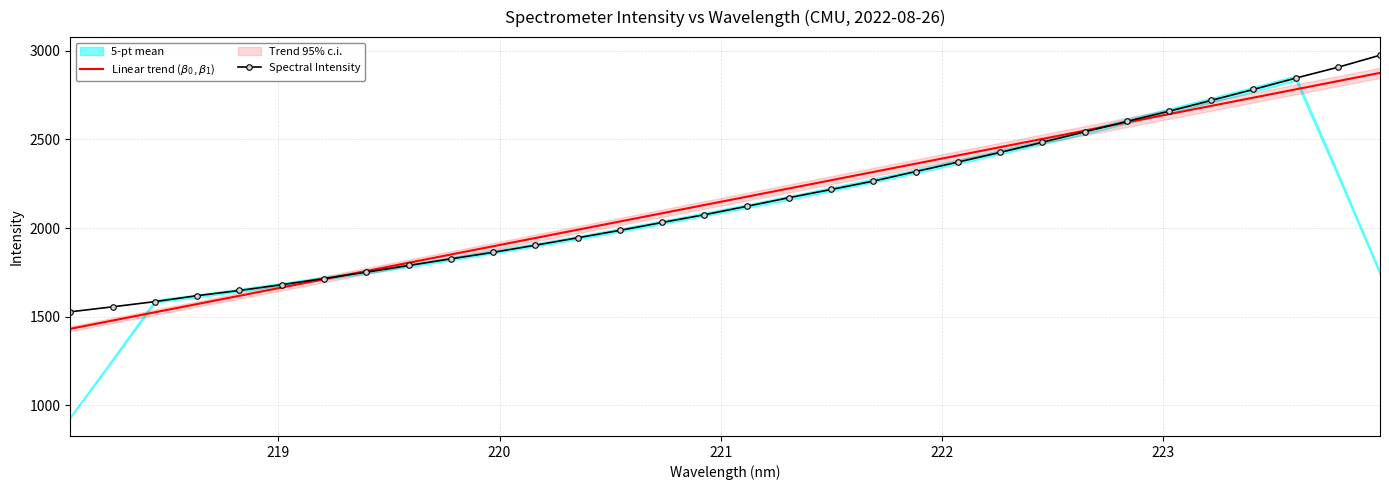

How many intersections are there between Linear trend ($\beta_0$, $\beta_1$) and Spectral Intensity?

2